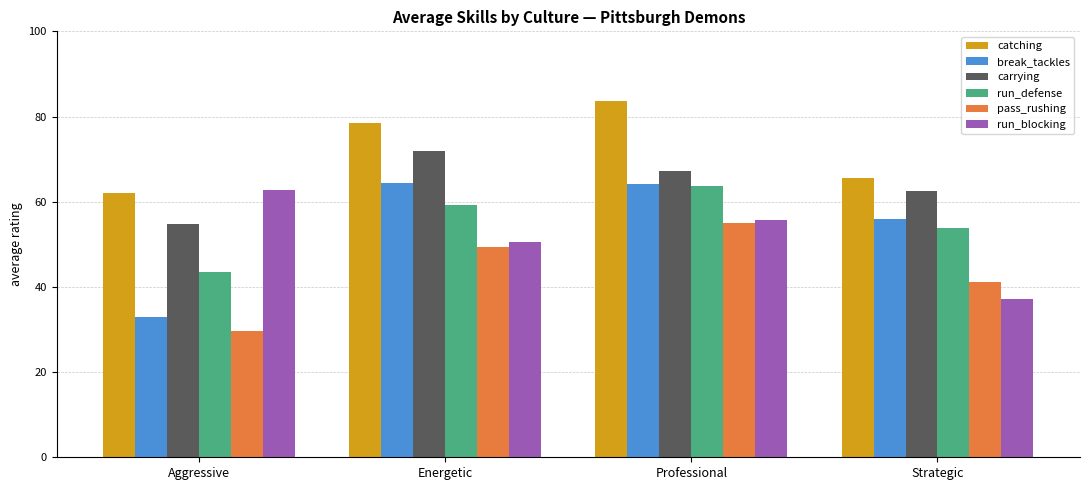

Count the number of data series in this chart.

6